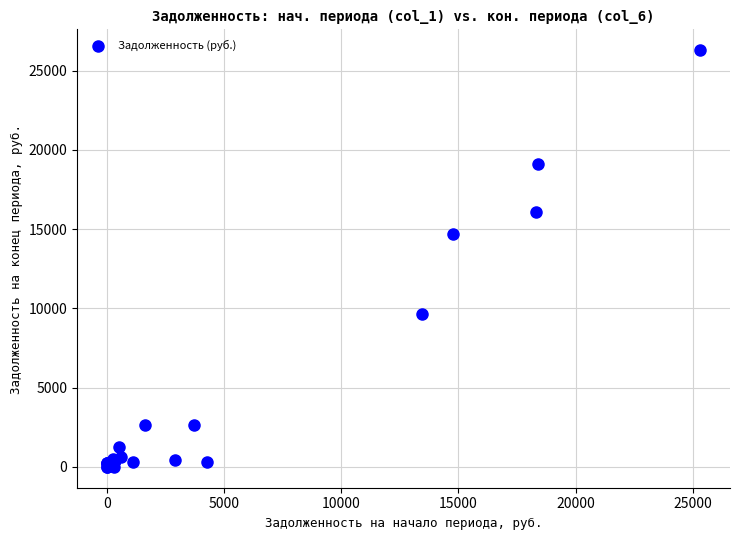

What Y value in the scatter plot is closest to 13143?

14713.2